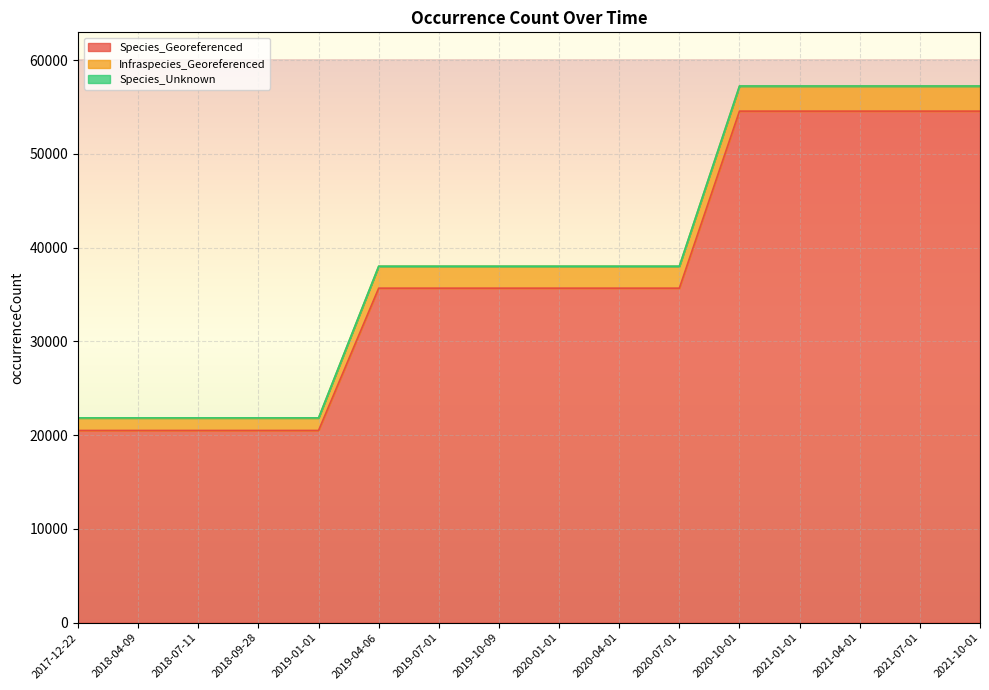

Does the chart display data point markers on the line(s)?

No